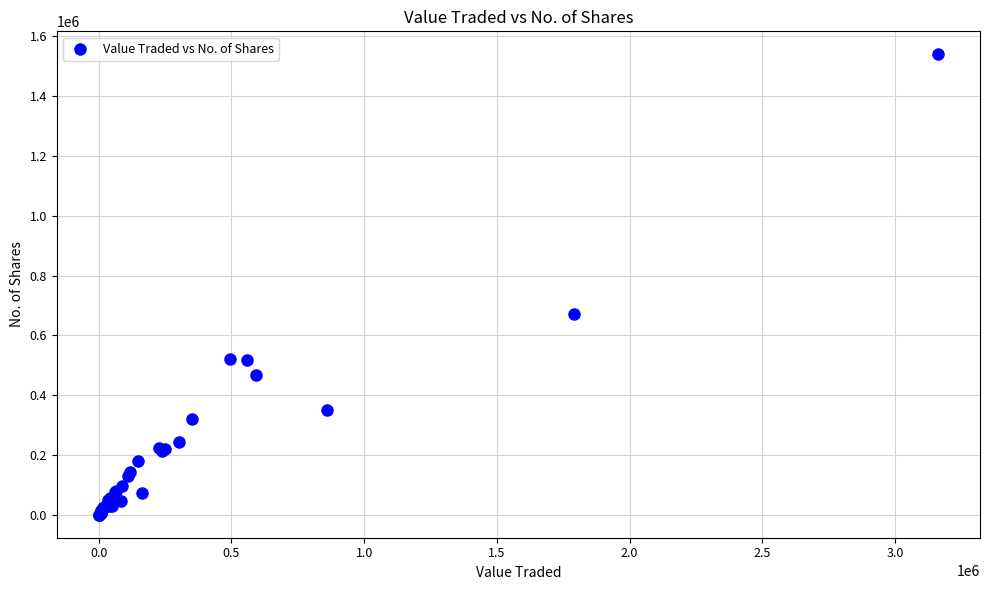

What Y value in the scatter plot is closest to 770103?

672905